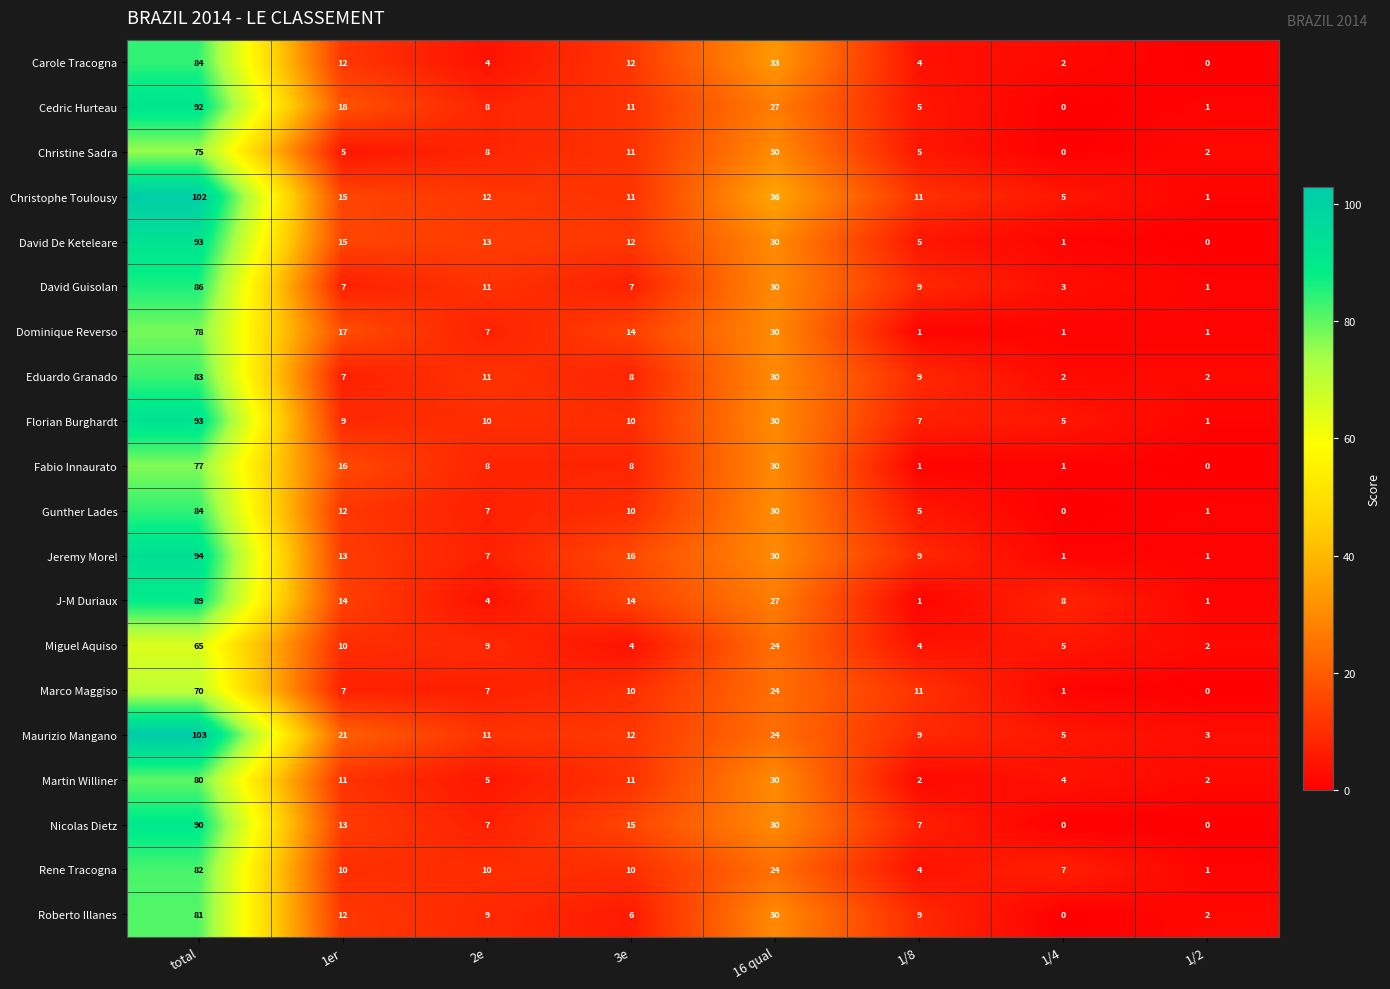

Which series has the largest total across all categories?

Christophe Toulousy